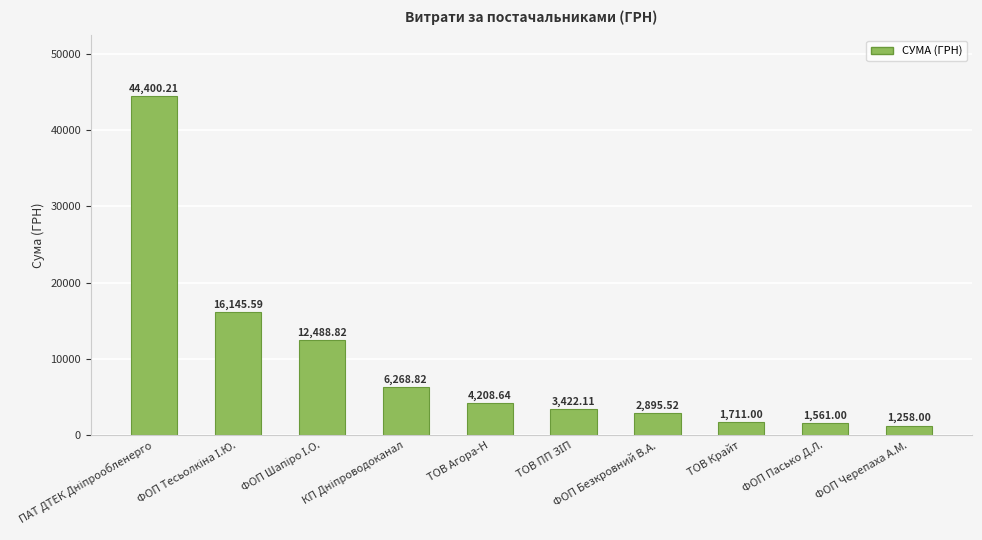

Count the number of values greater than 4208.

5